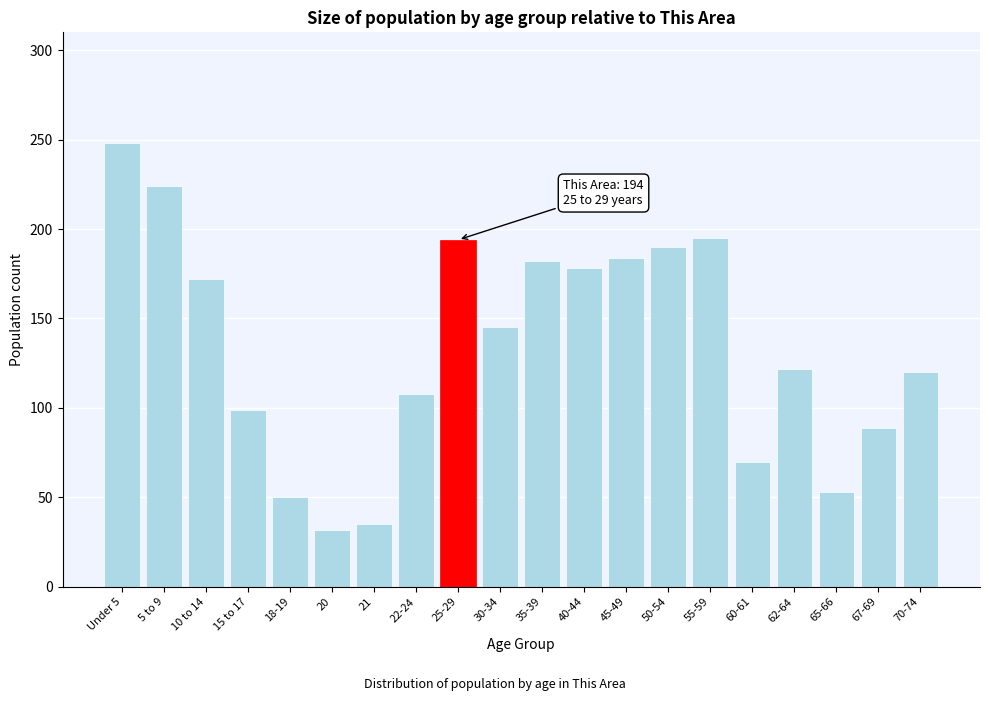

What is the difference between the values at 18-19 and 21?

15